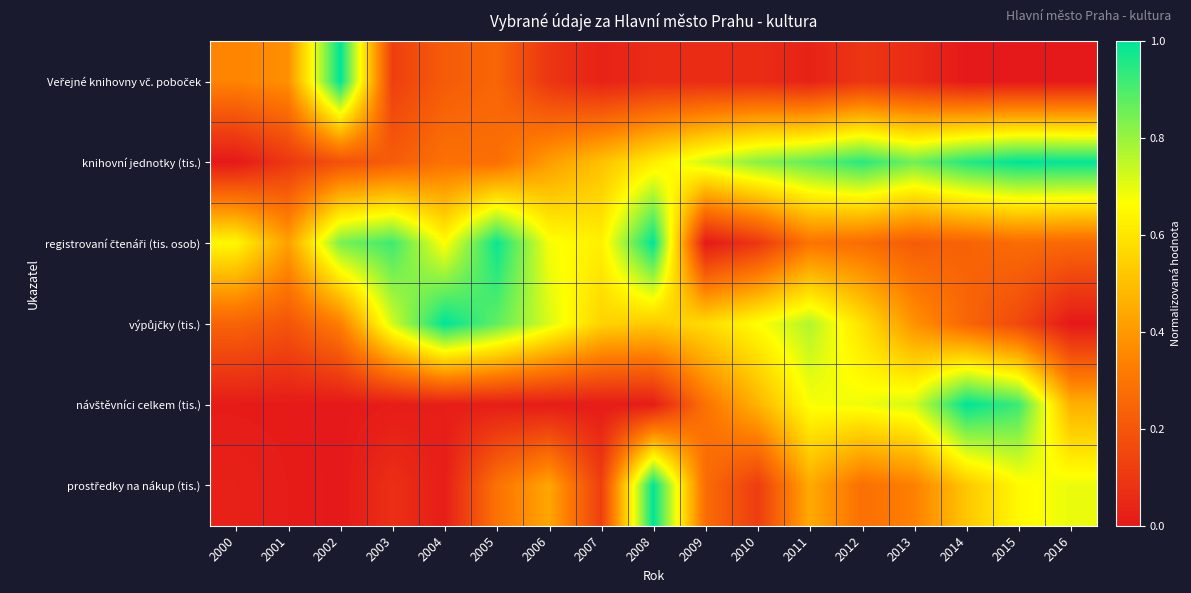

Rank the series at 2000 from lowest to highest value.

knihovní jednotky (tis.), návštěvníci celkem (tis.), prostředky na nákup (tis.), výpůjčky (tis.), Veřejné knihovny vč. poboček, registrovaní čtenáři (tis. osob)